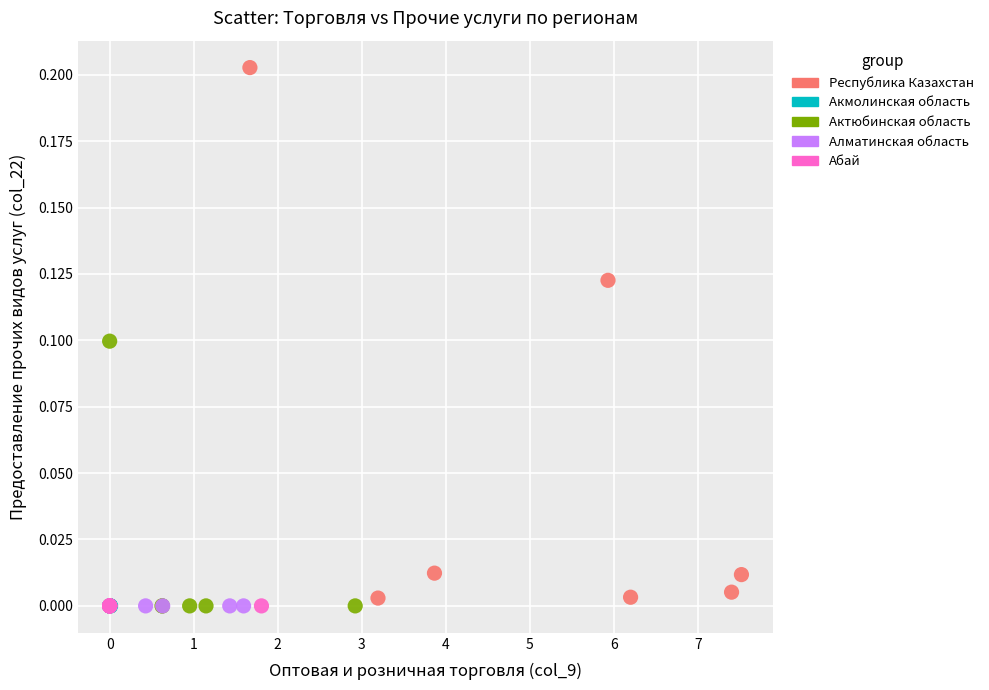

Which series contains the highest Y value?

Республика Казахстан